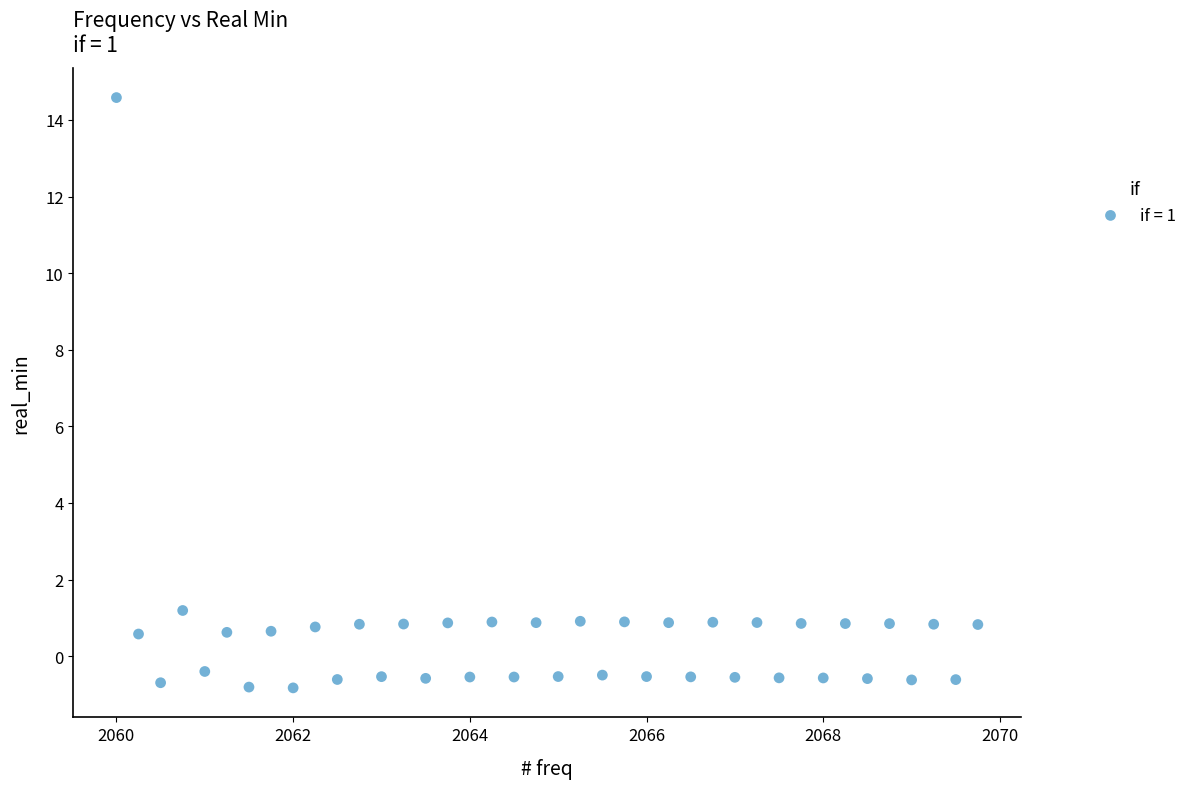

What Y value in the scatter plot is closest to 6?

1.2